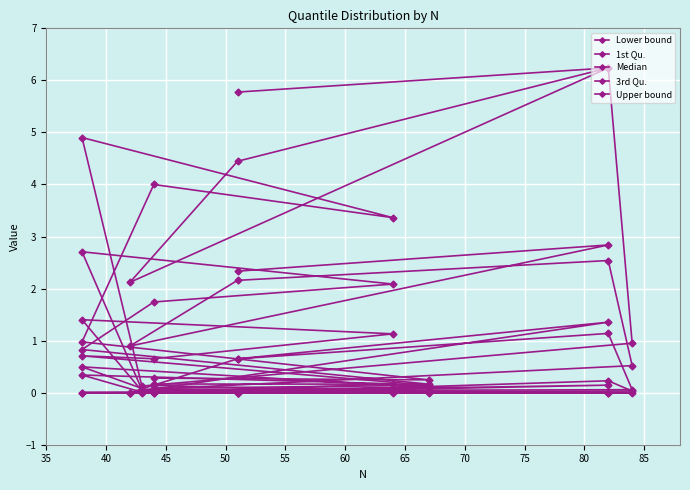

Reading left to right, extract all data points from this chart.

Lower bound: 0.0	0.0	0.0	0.0	0.0	0.0	0.0	0.0	0.0	0.0	0.0	0.0	0.1
1st Qu.: 0.0	0.1	0.0	0.0	0.2	0.0	0.0	0.3	0.2	0.0	0.5	0.1	0.1
Median: 0.7	1.4	0.0	0.7	1.1	0.1	0.0	1.4	1.1	0.7	0.7	0.1	0.1
3rd Qu.: 2.3	2.8	0.9	2.2	2.5	0.5	0.1	2.7	2.1	1.7	0.8	0.2	0.2
Upper bound: 5.8	6.2	2.1	4.4	6.2	1.0	0.1	4.9	3.4	4.0	1.0	0.2	0.3